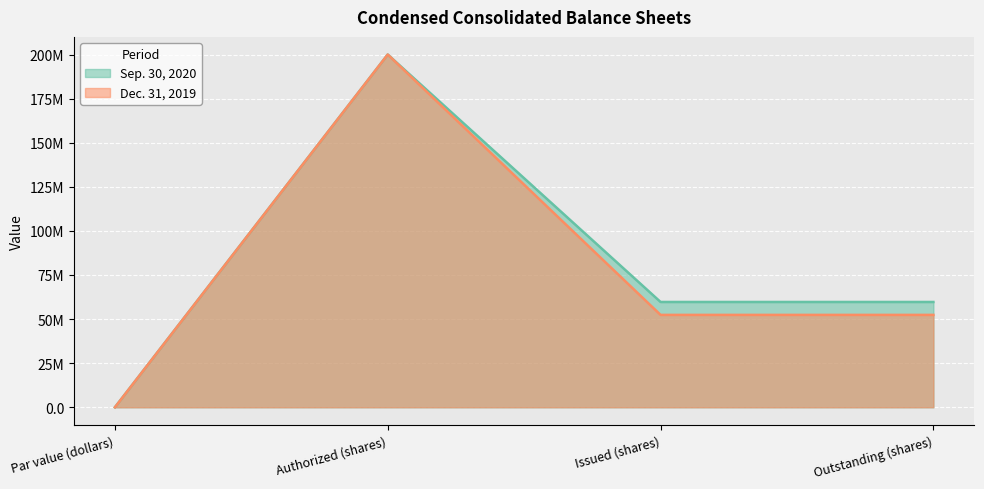

What is the total value across all series at Authorized (shares)?

400000000